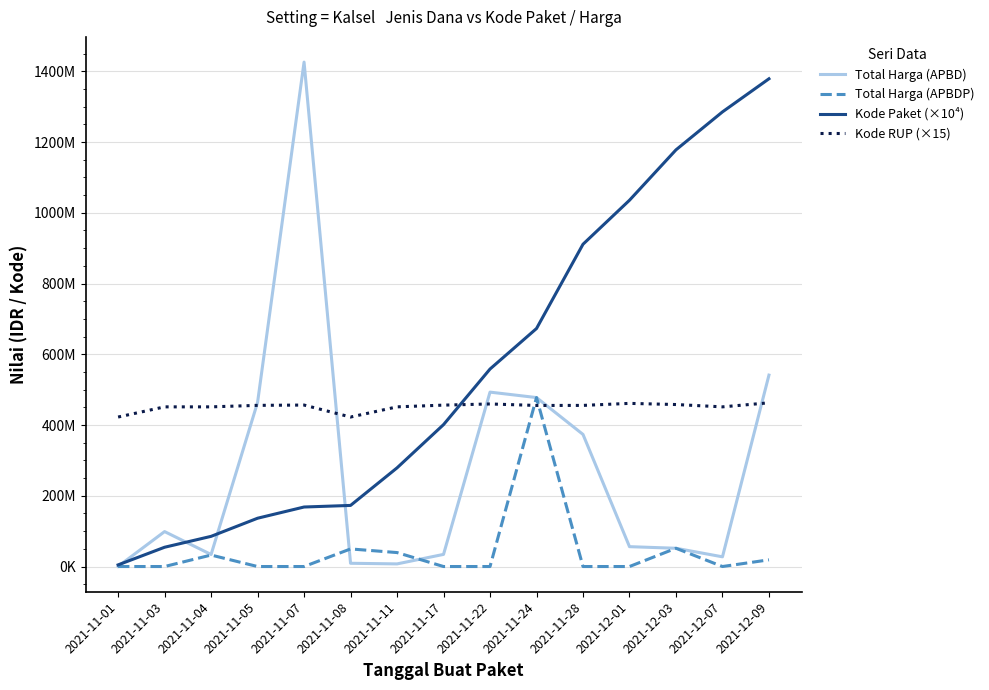

Does the chart have visible grid lines?

Yes